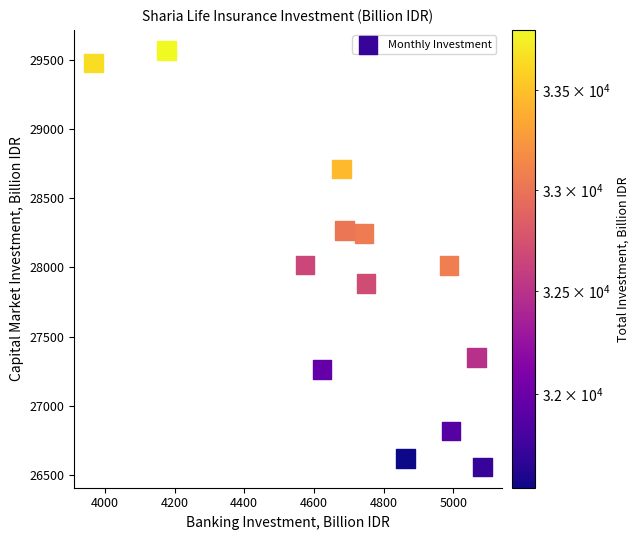

What is the range of Y values (max minus min)?

3004.0